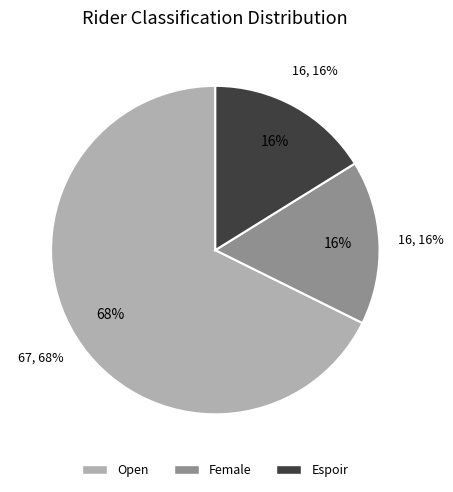

To the nearest percent, what is the average slice percentage?

33%